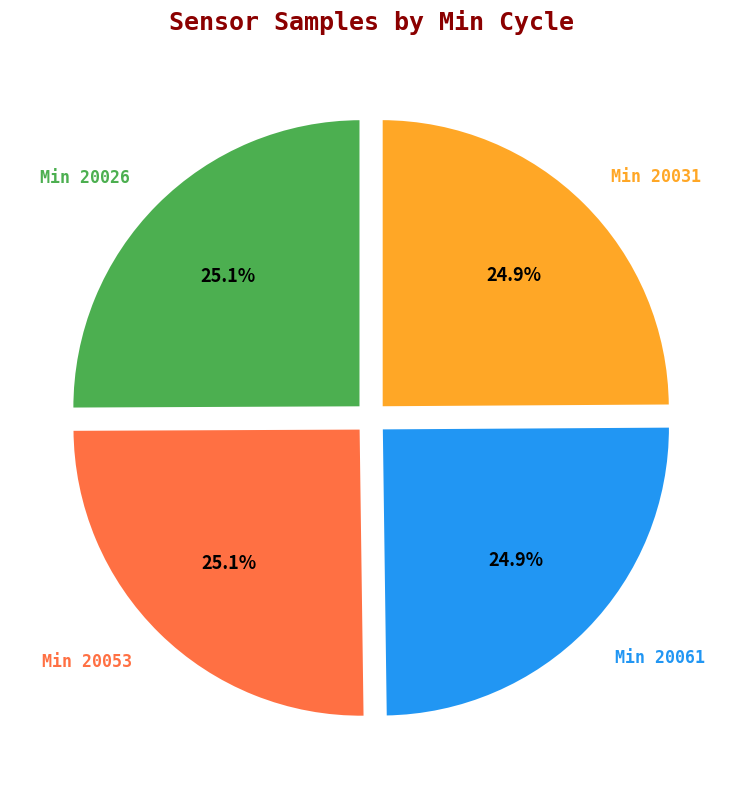

Is there any slice that represents more than half of the pie?

No